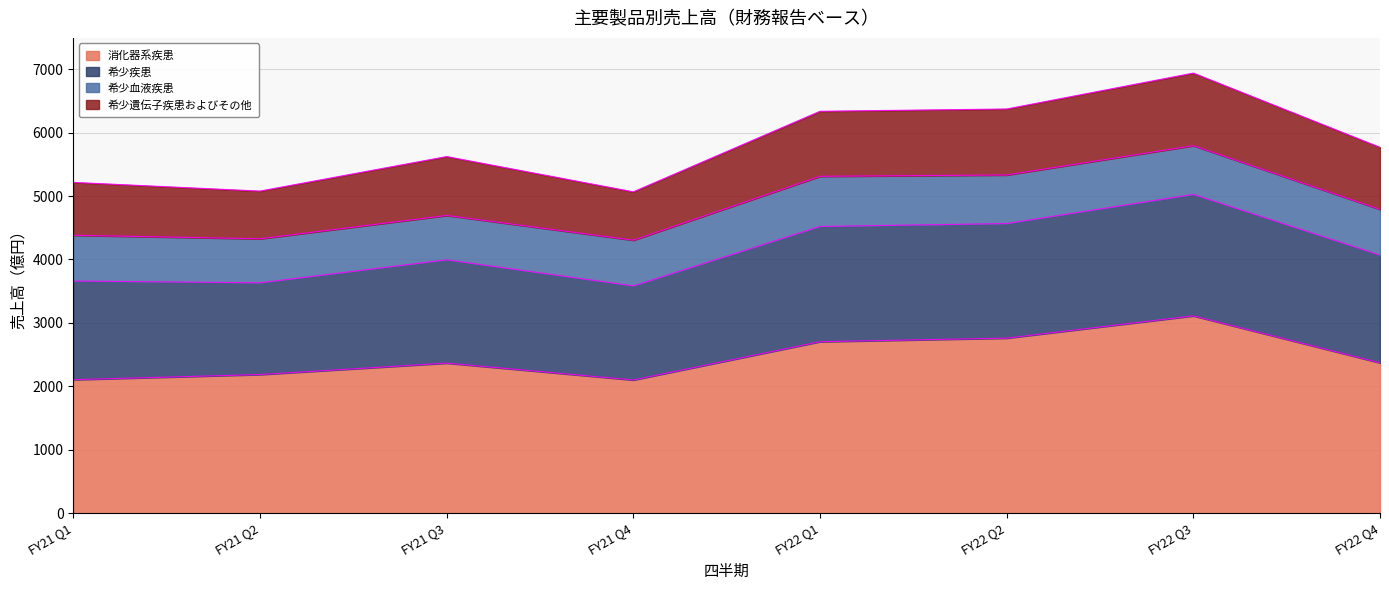

True or false: 消化器系疾患 and 希少疾患 cross at least once.

False